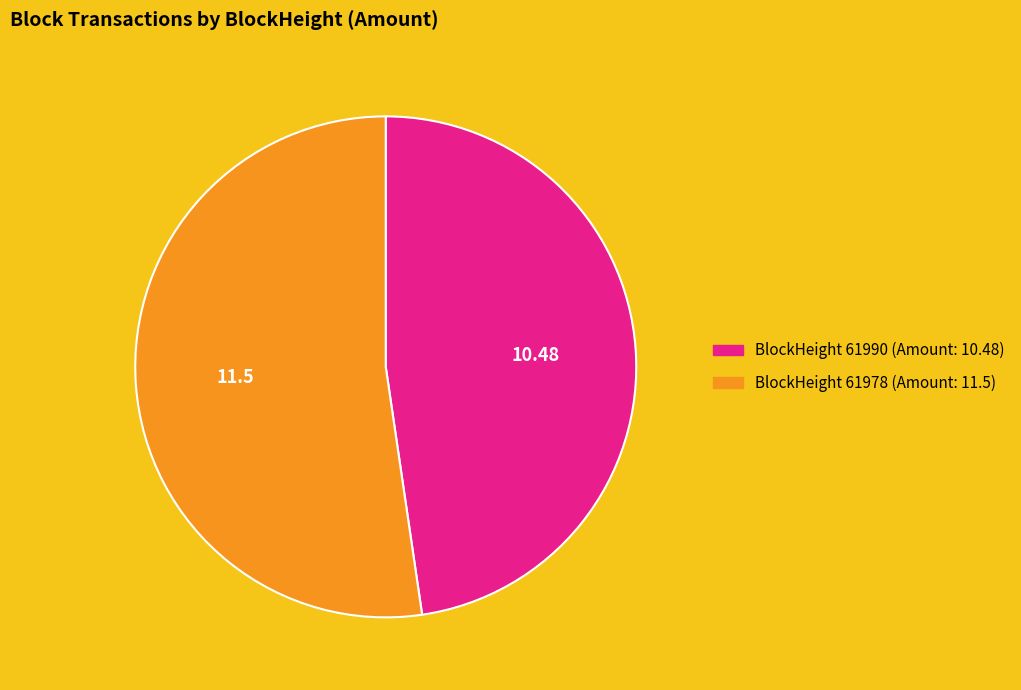

Does any single category account for the majority?

Yes